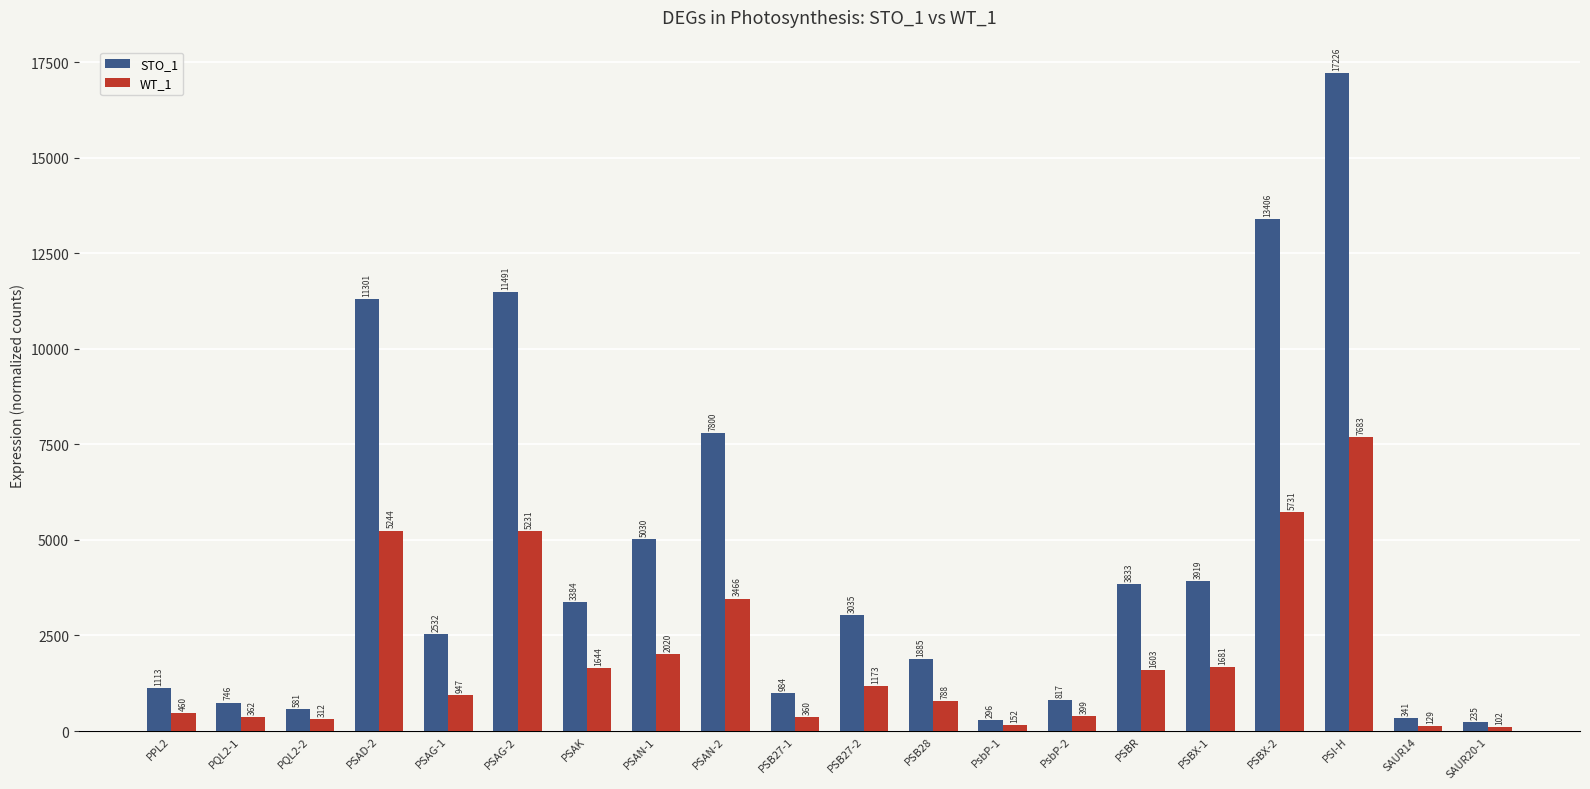

Which series has the largest range (max minus min)?

STO_1